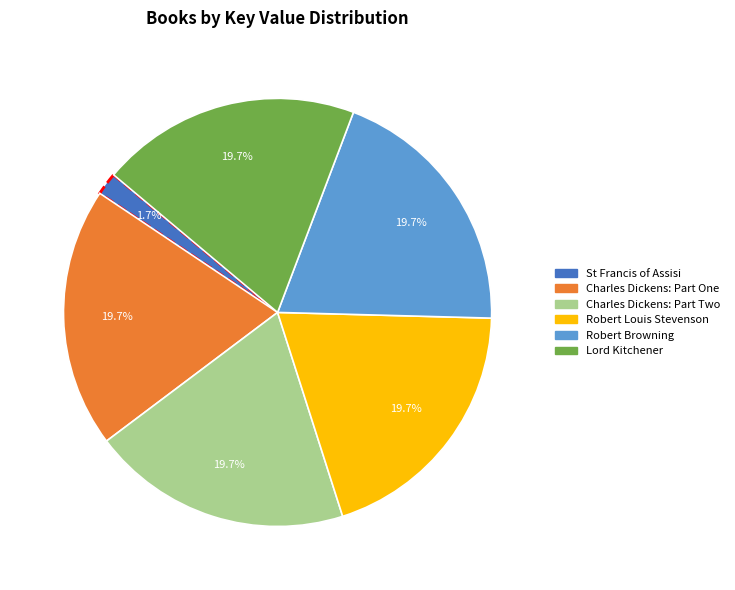

To the nearest percent, what percentage of the pie is Charles Dickens: Part One?

20%